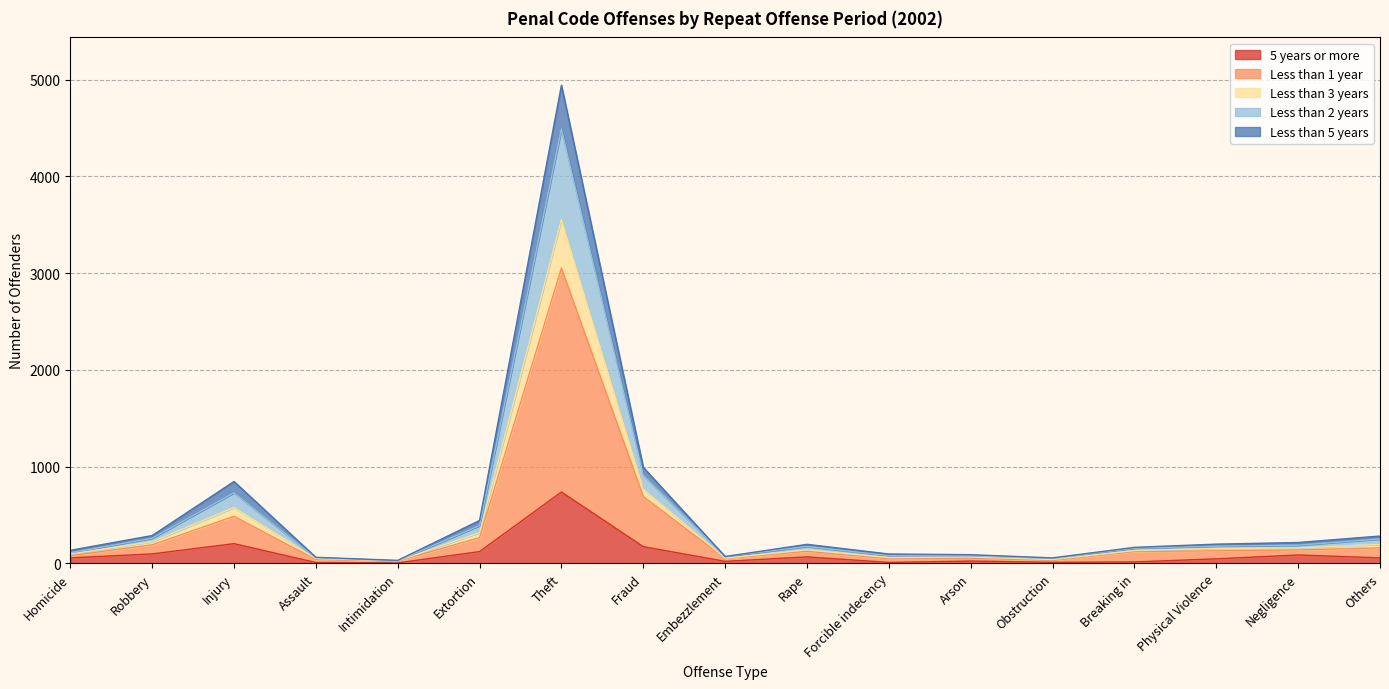

How many lines are shown in the chart?

5